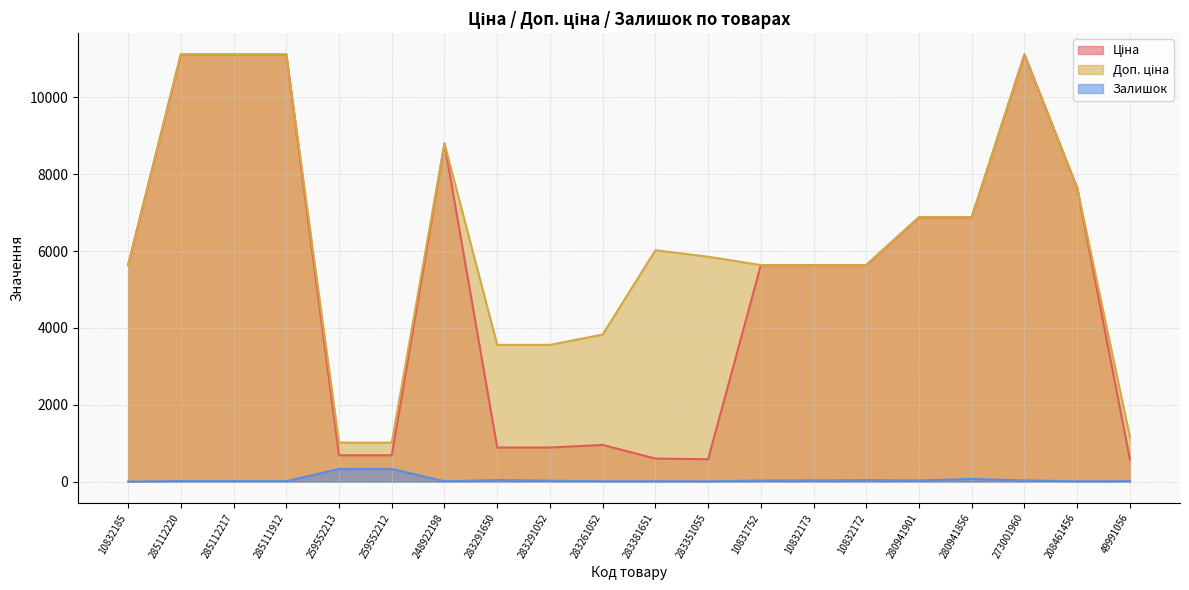

Reading right to left, list all the values displayed in this chart.

Ціна: 578.8	7641.9	11113.6	6879.5	6879.5	5636.0	5636.0	5636.0	585.3	602.1	957.1	889.9	889.9	8797.6	689.1	689.1	11113.6	11113.6	11113.6	5636.0
Доп. ціна: 1158.0	7641.9	11113.6	6879.5	6879.5	5636.0	5636.0	5636.0	5852.9	6020.8	3828.4	3559.7	3559.7	8797.6	1017.8	1017.8	11113.6	11113.6	11113.6	5636.0
Залишок: 14.0	11.0	33.0	71.0	32.0	40.0	33.0	30.0	10.0	13.0	12.0	26.0	43.0	11.0	333.0	330.0	14.0	17.0	17.0	1.0